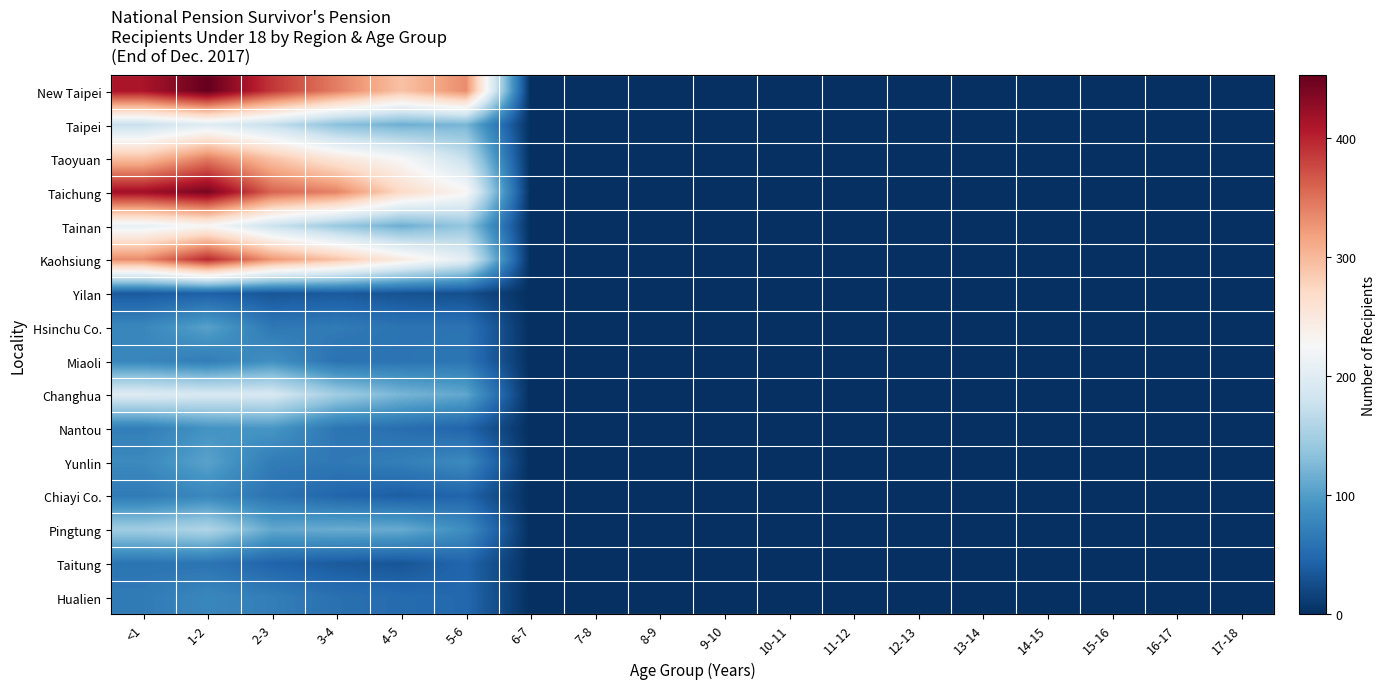

Between 3-4 and 11-12, which series saw the biggest shift?

New Taipei